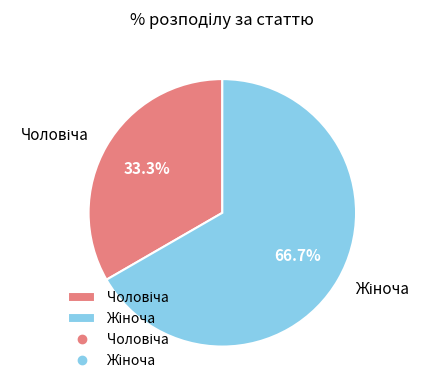

Is there a majority slice in this chart?

Yes